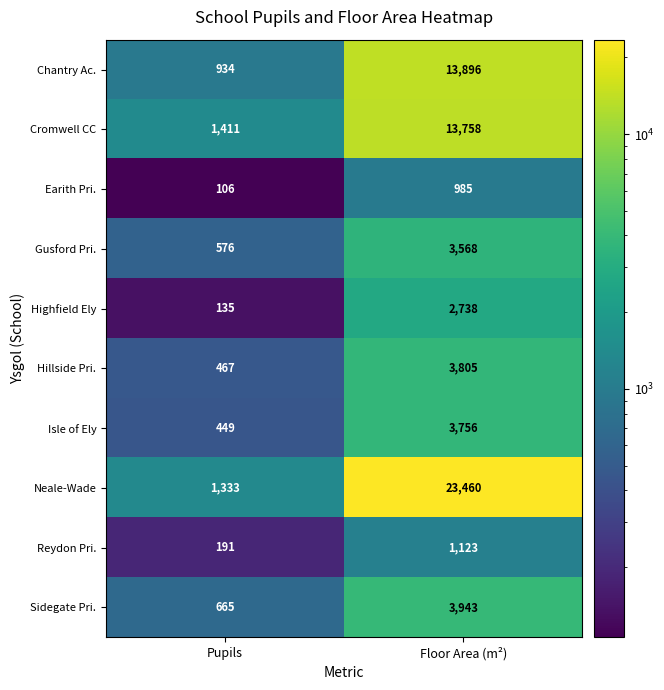

At how many categories does at least one series exceed 16268?

1